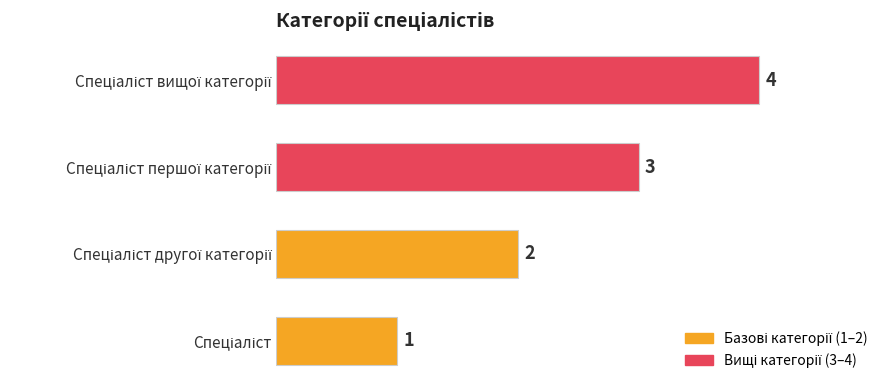

How many data points does each series have?

4